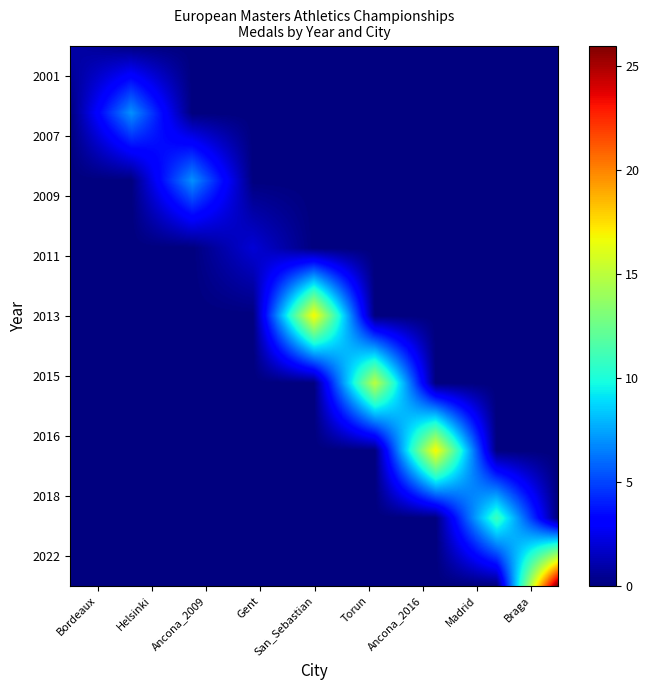

How many data points in 2015 are above 0?

1